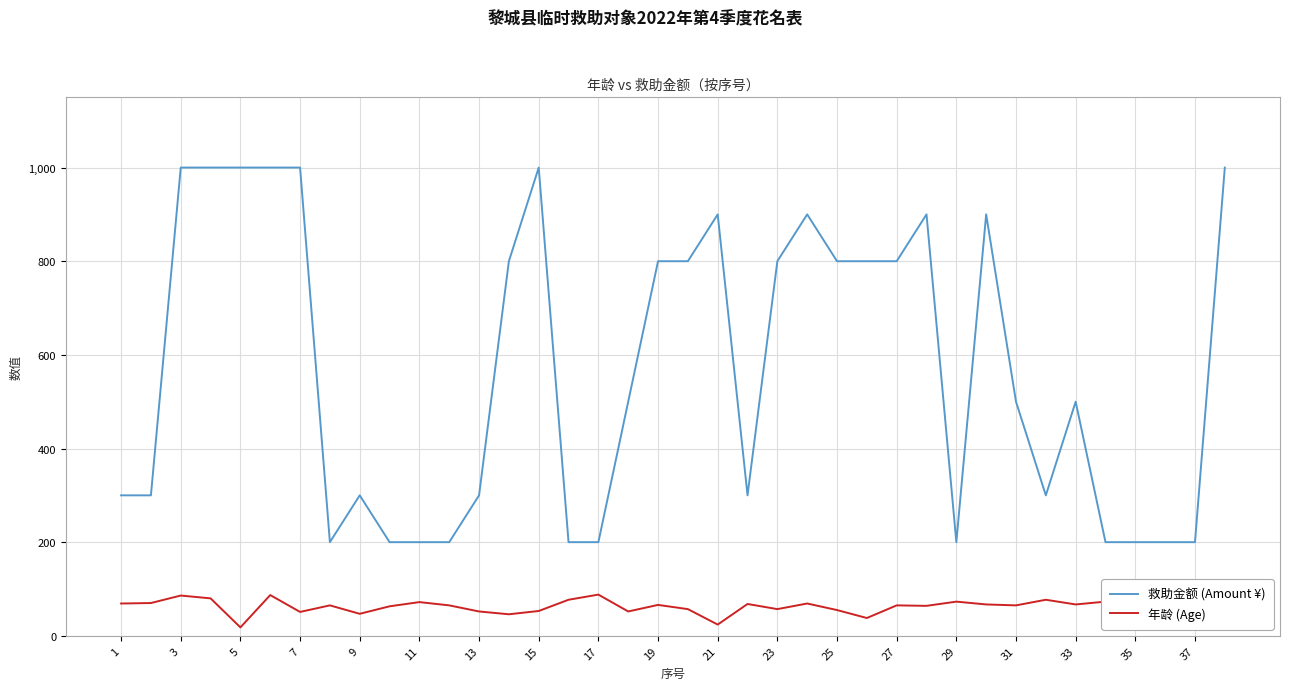

Which series has the largest range (max minus min)?

救助金额 (Amount ¥)